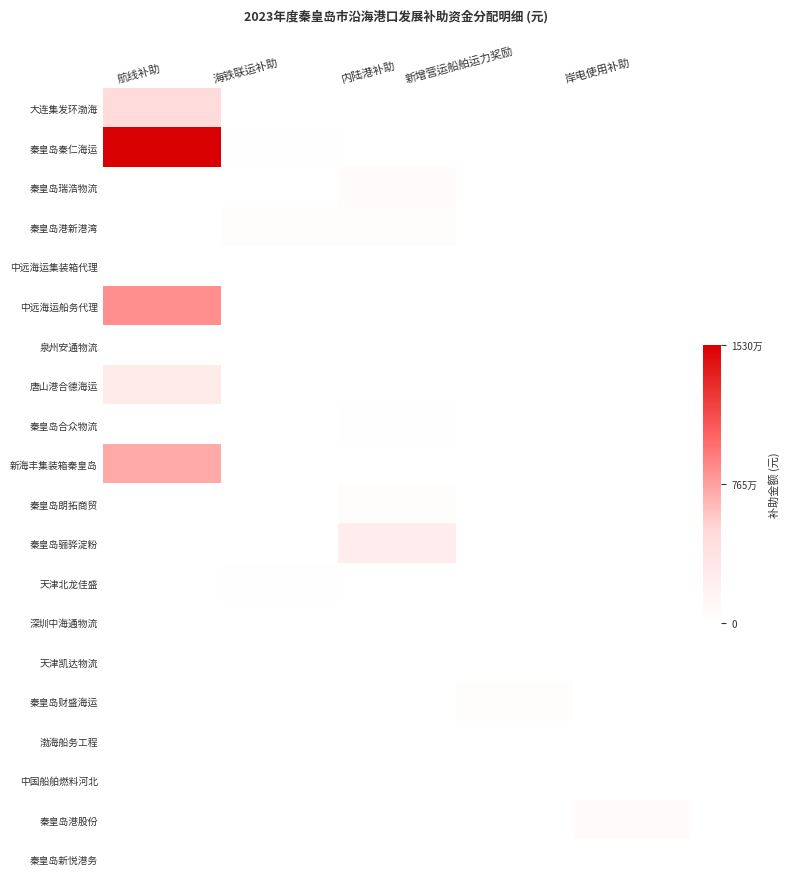

How many series are shown in this chart?

20